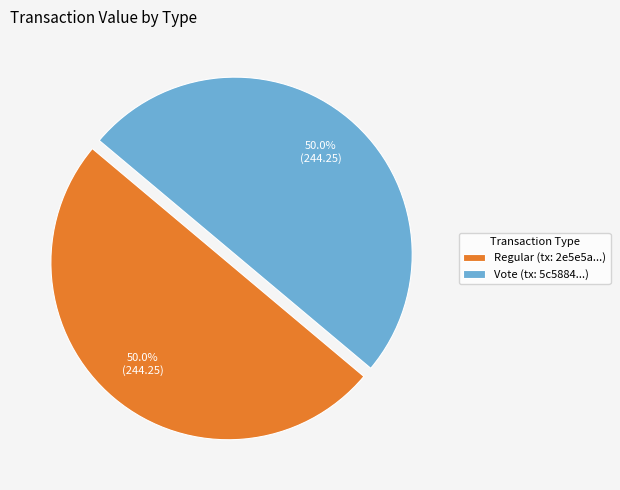

Combined, what portion of the pie is Vote and Regular?

100.0%